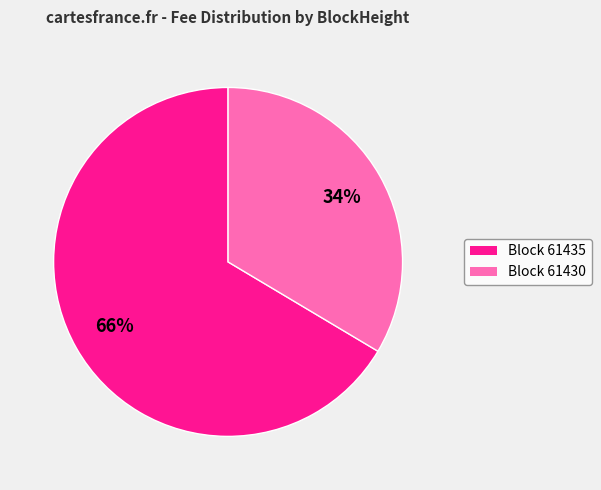

Is there any slice that represents more than half of the pie?

Yes